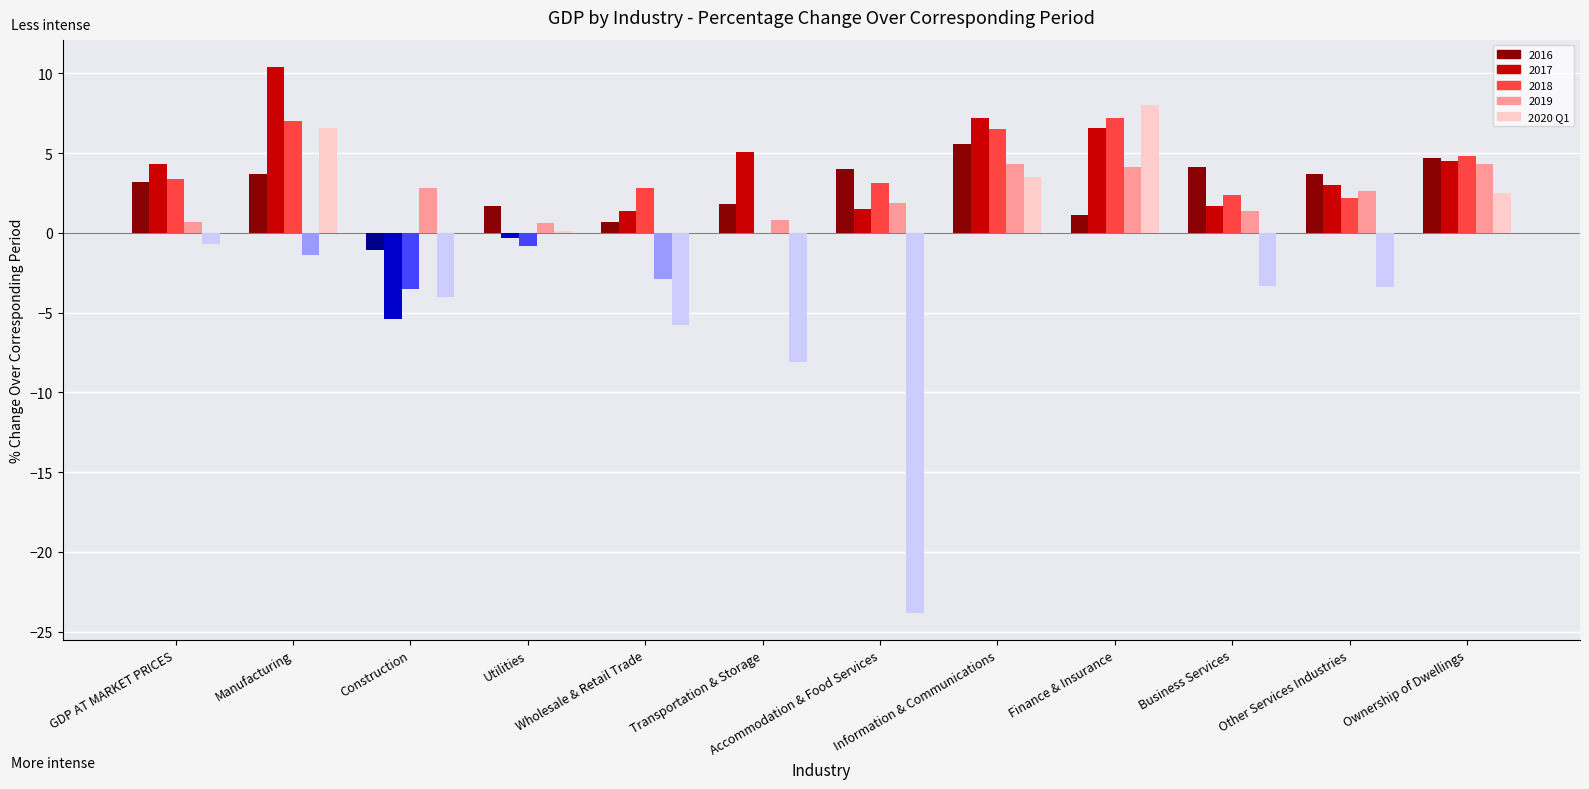

What is the sum of all 2017 values?

40.0